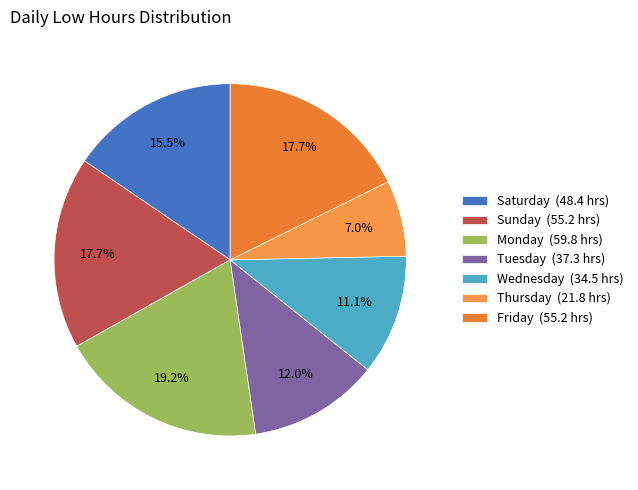

Count the number of slices in the pie.

7